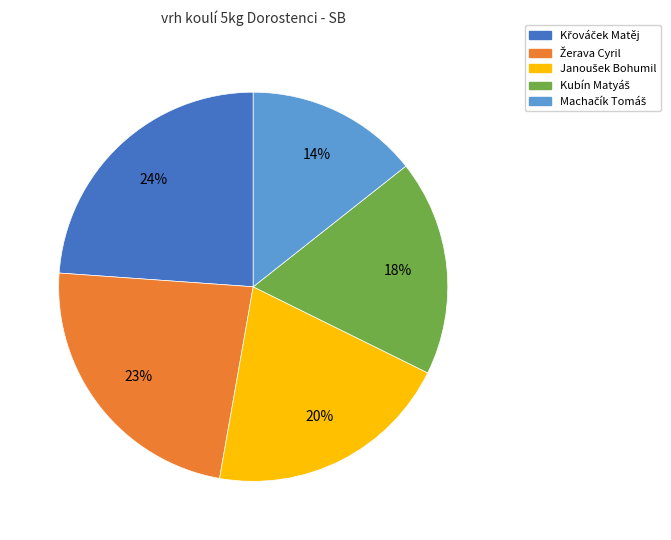

Is there a majority slice in this chart?

No